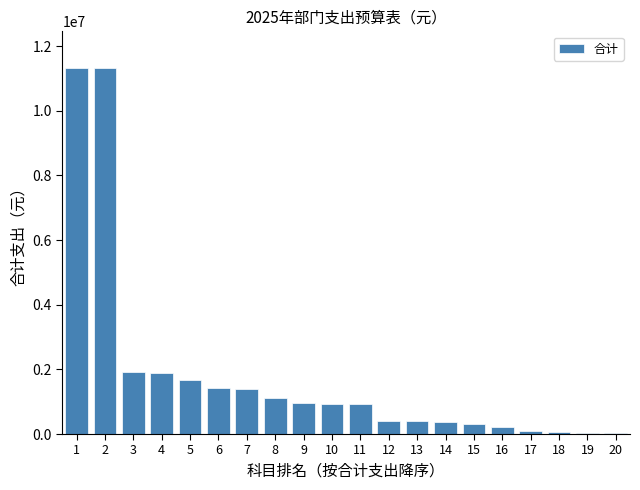

What is the ratio of the value at 3 to the value at 10?

2.1